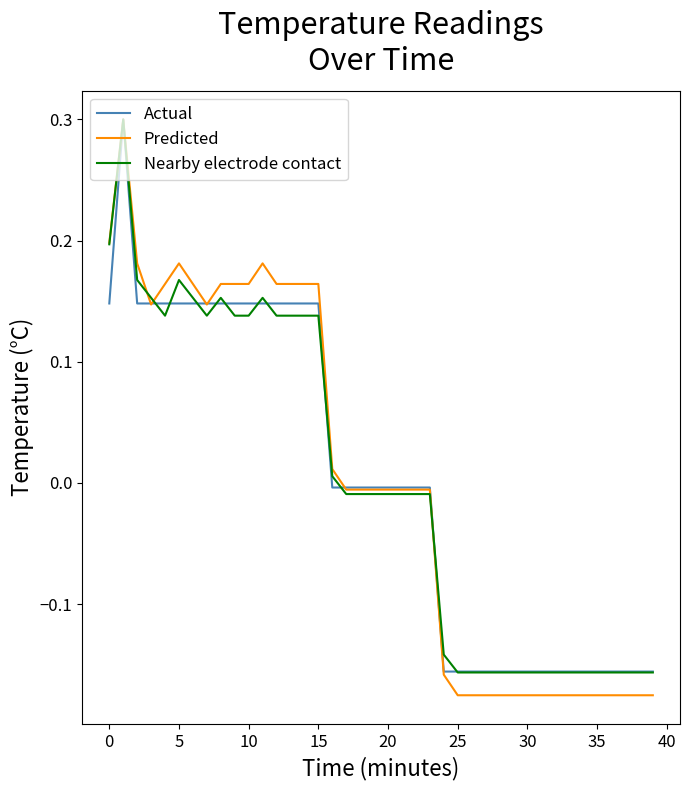

How many values in the Actual series are below 0?

24